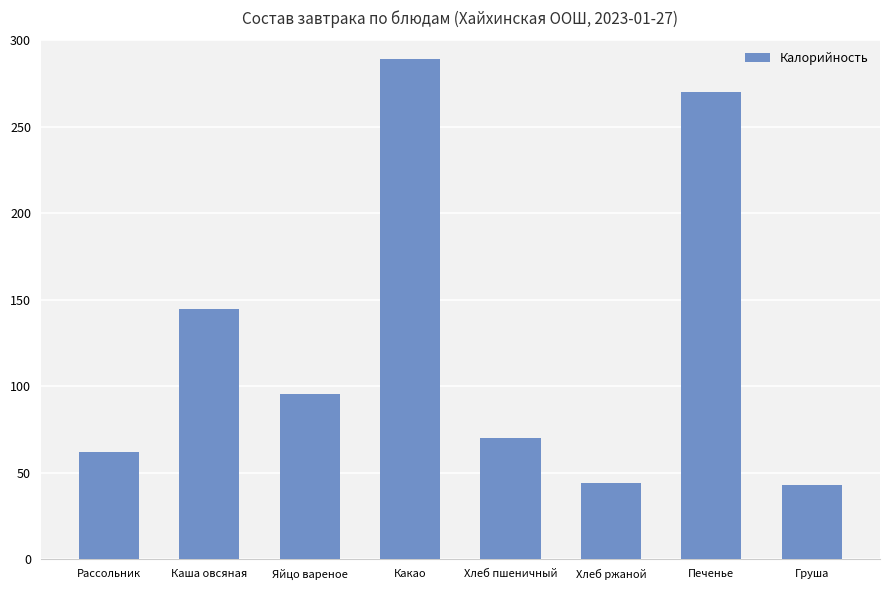

Which has a higher value, Рассольник or Хлеб пшеничный?

Хлеб пшеничный